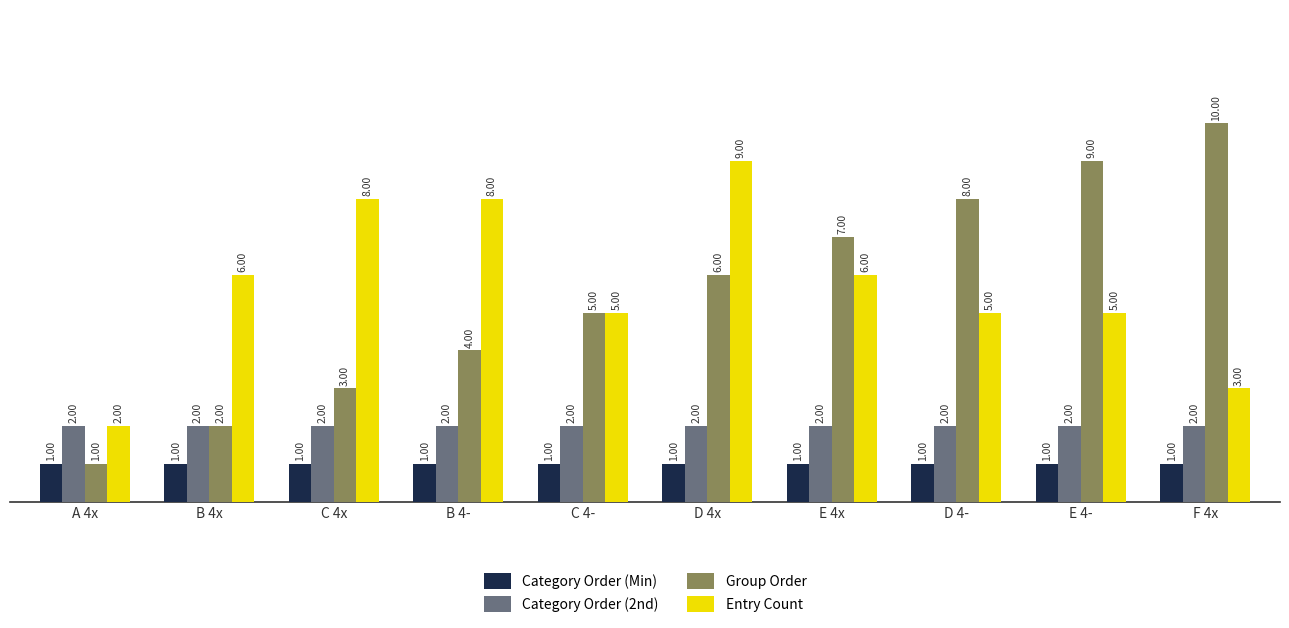

Is it true that Group Order equals 3 at C 4x?

True